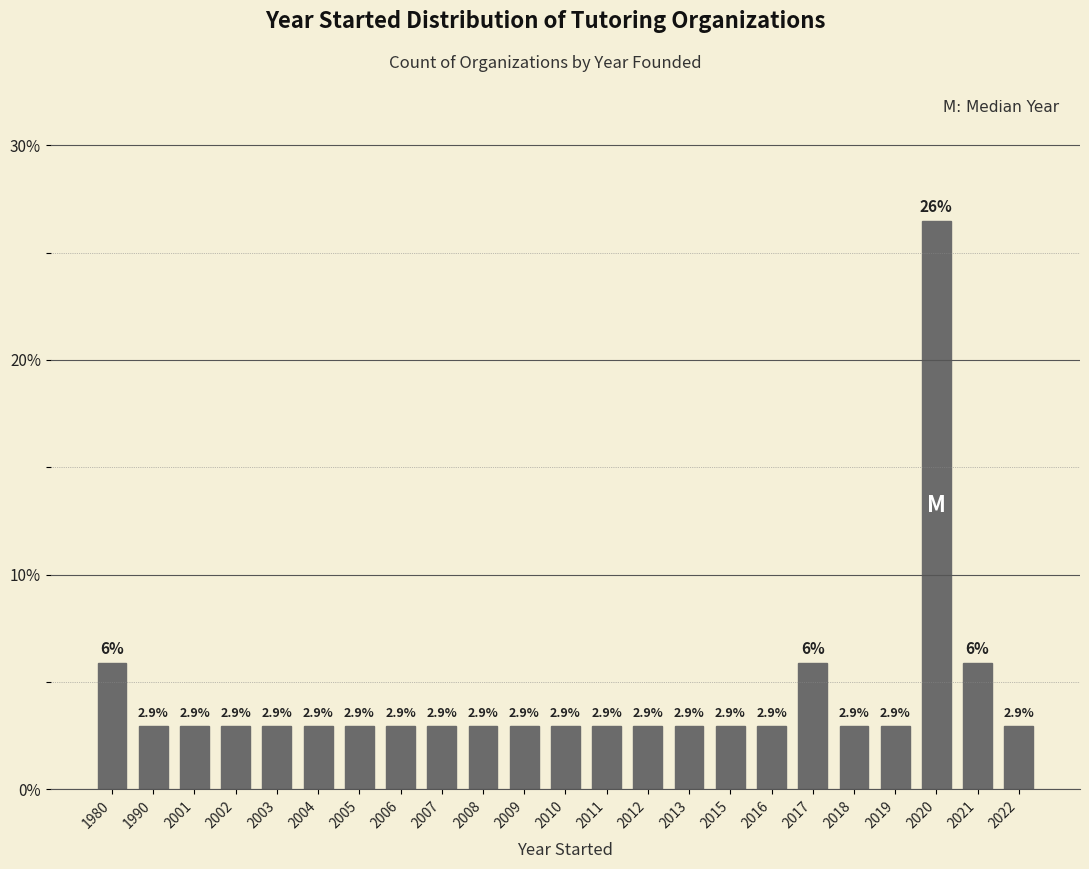

Reading right to left, list all the values displayed in this chart.

2022=2.9	2021=5.9	2020=26.5	2019=2.9	2018=2.9	2017=5.9	2016=2.9	2015=2.9	2013=2.9	2012=2.9	2011=2.9	2010=2.9	2009=2.9	2008=2.9	2007=2.9	2006=2.9	2005=2.9	2004=2.9	2003=2.9	2002=2.9	2001=2.9	1990=2.9	1980=5.9